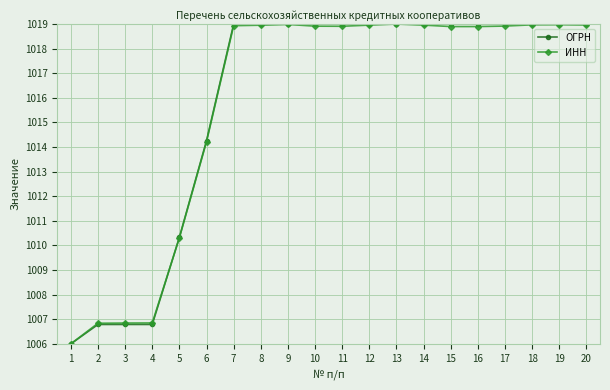

At which category does the chart reach its minimum across all series?

1